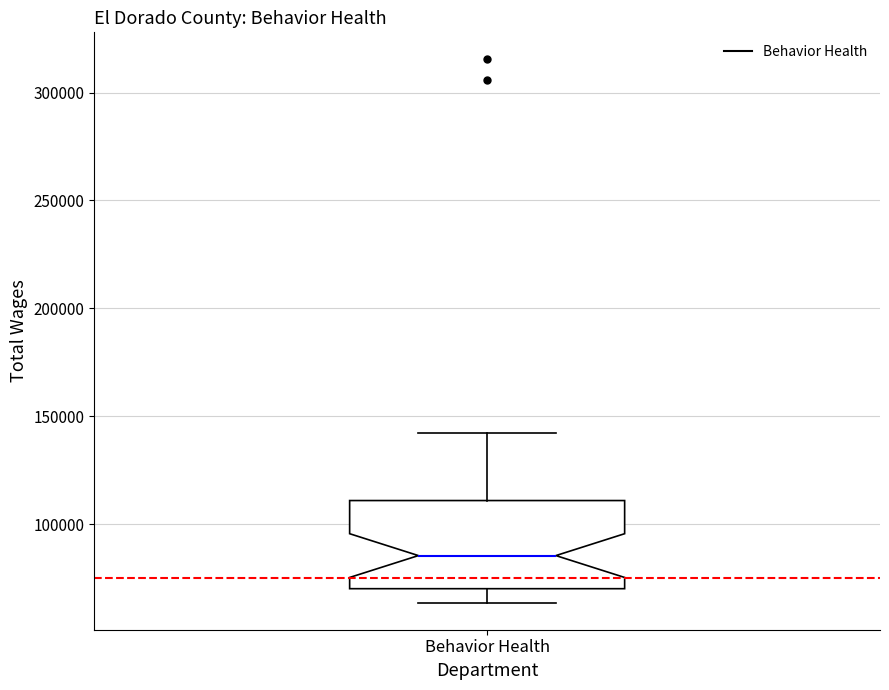

Transcribe this box plot: give where the median line is, the range the box spans, and where the two whiskers end, as read against the y-axis. The values are not printed on the chart, so give them approximately, as read against the axis.

median 85000, box 70000 to 110000, whiskers 65000 to 140000